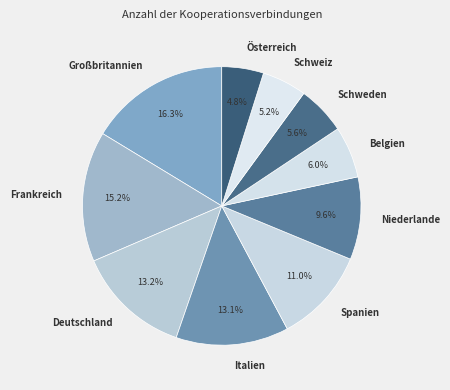

Is it true that Spanien is 1% of the pie?

False